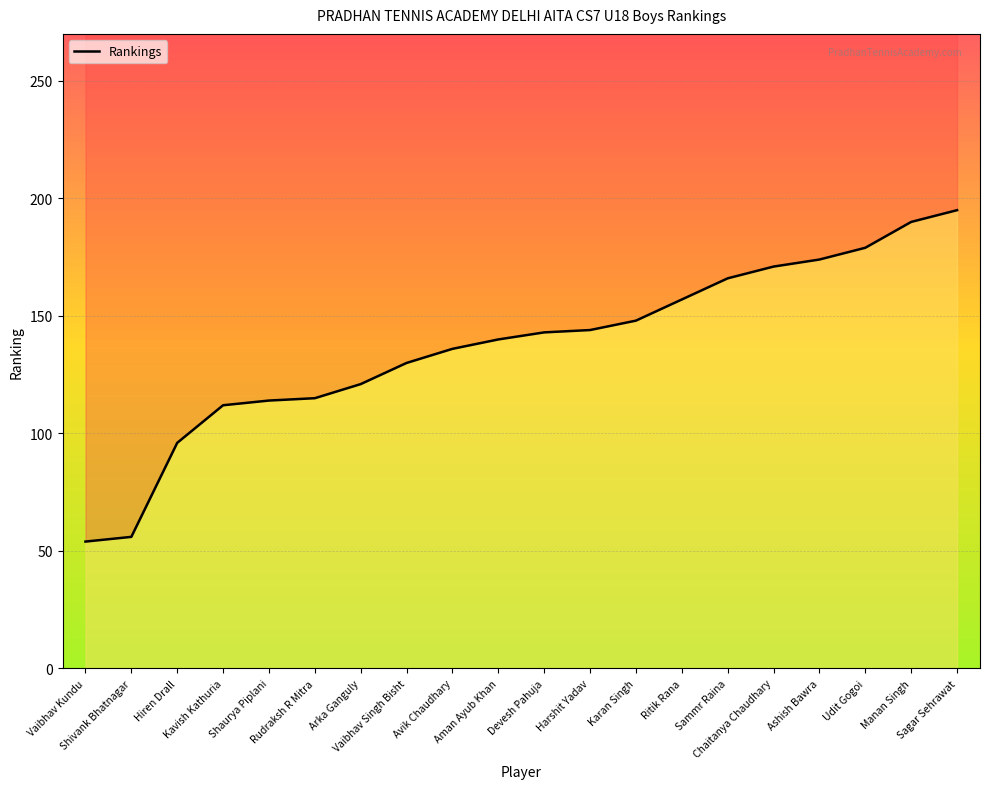

Is it true that the value at Harshit Yadav is 144?

True